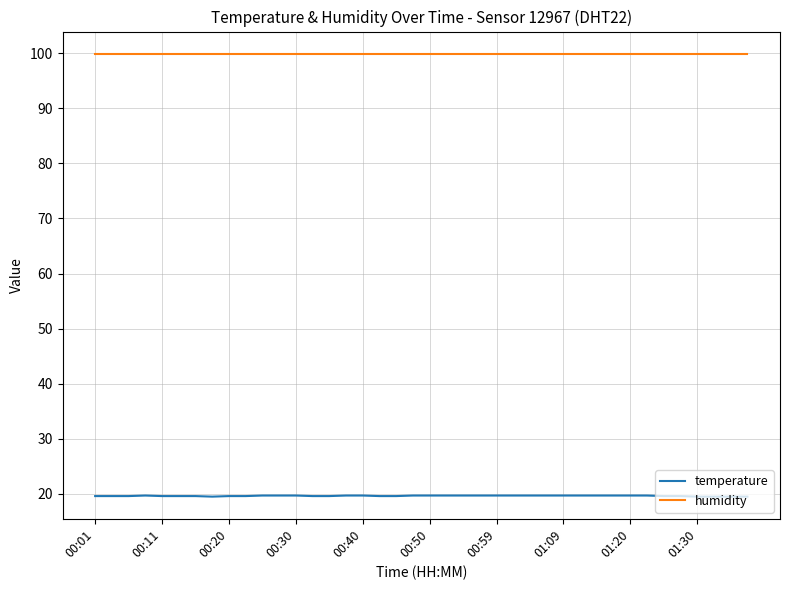

How many series are shown in this chart?

2